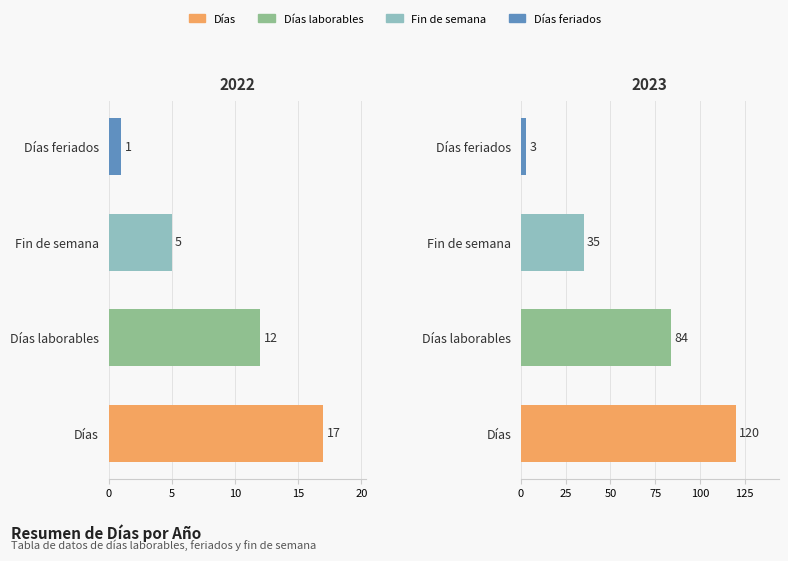

At which category is the sum across all series the highest?

2023